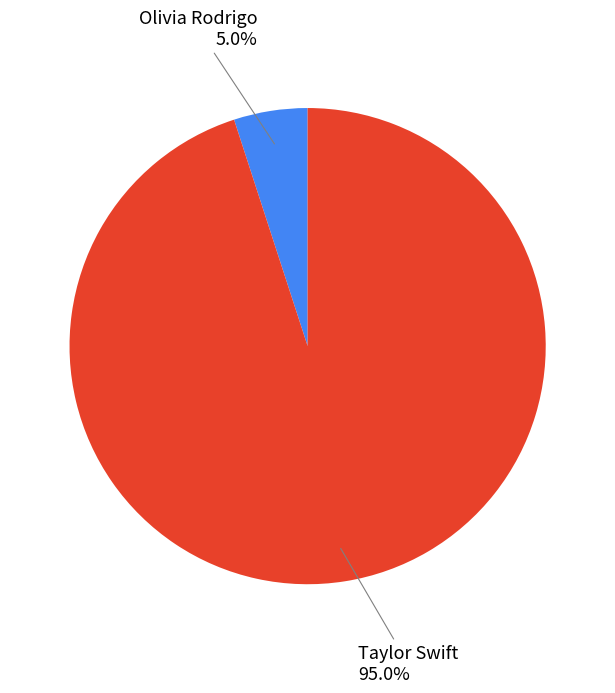

Is there any slice that represents more than half of the pie?

Yes